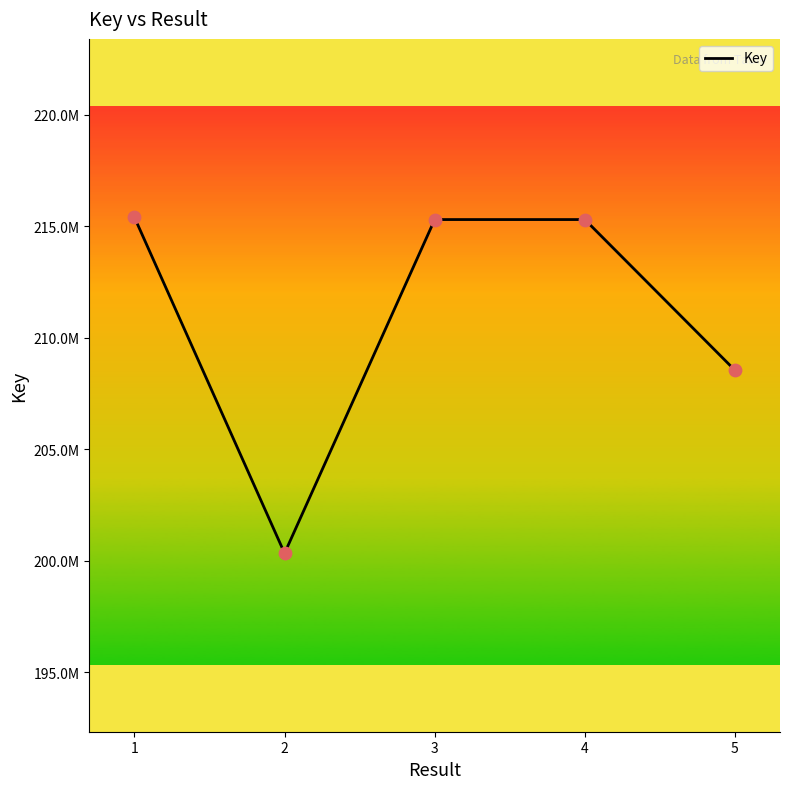

Is this an area chart (filled region under the line)?

No